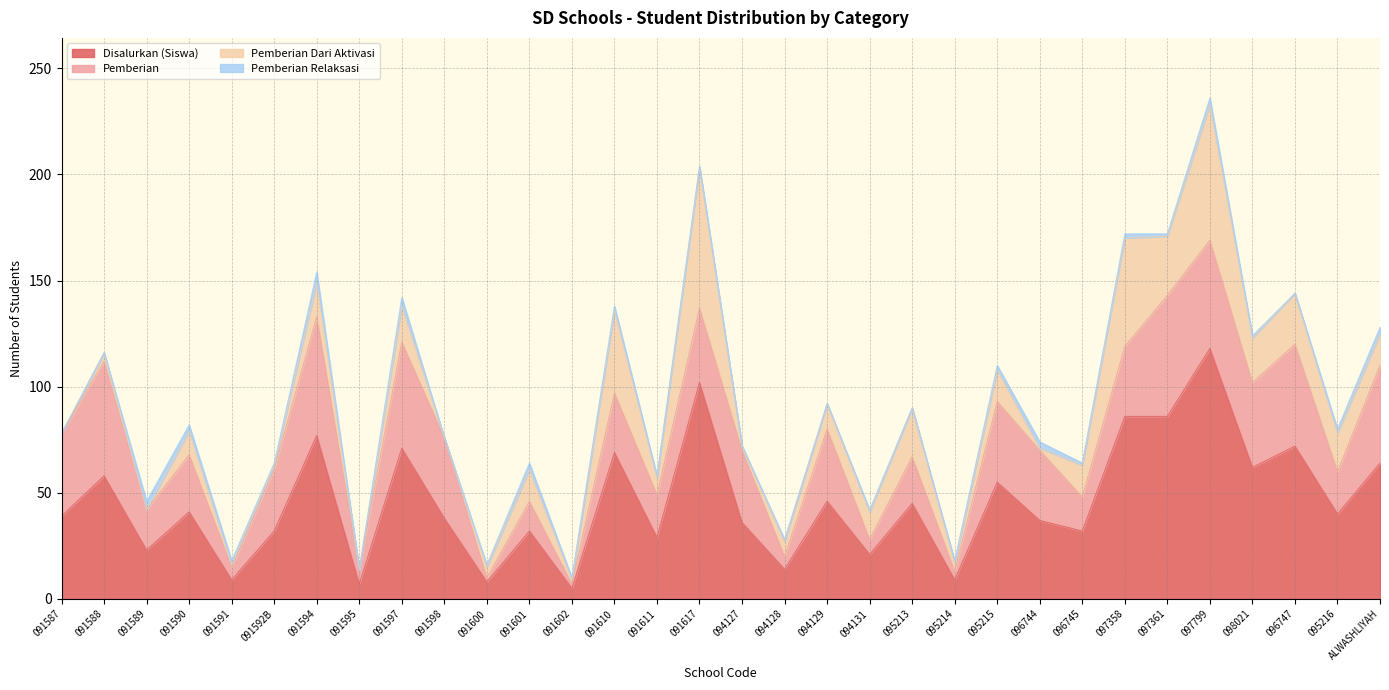

Reading left to right, list all the values displayed in this chart.

Disalurkan (Siswa): 39	58	23	41	9	32	77	7	71	38	8	32	5	69	29	102	36	14	46	21	45	9	55	37	32	86	86	118	62	72	40	64
Pemberian: 39	54	19	27	6	29	56	7	50	38	2	14	2	28	20	35	34	6	34	7	22	4	38	33	16	33	57	51	40	48	20	46
Pemberian Dari Aktivasi: 0	4	0	11	1	2	16	0	17	0	5	15	2	39	8	66	2	7	12	13	23	4	15	1	15	51	28	64	21	24	18	15
Pemberian Relaksasi: 0	0	4	3	2	1	5	0	4	0	1	3	1	2	1	1	0	1	0	1	0	1	2	3	1	2	1	3	1	0	2	3